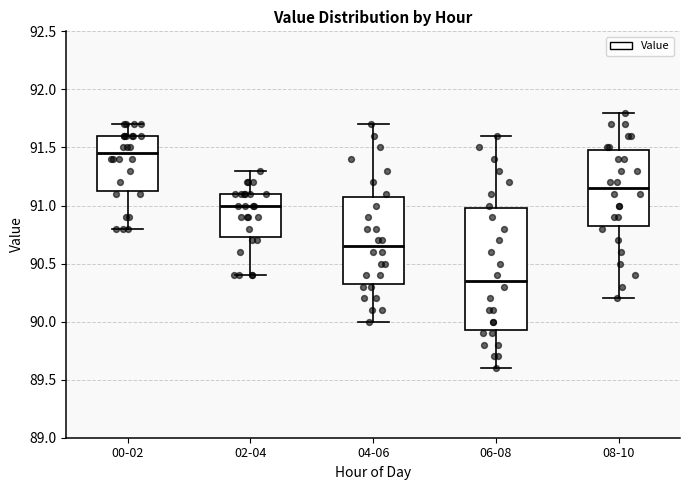

Comparing the boxes themselves (not the whiskers), which one is the tallest?

06-08